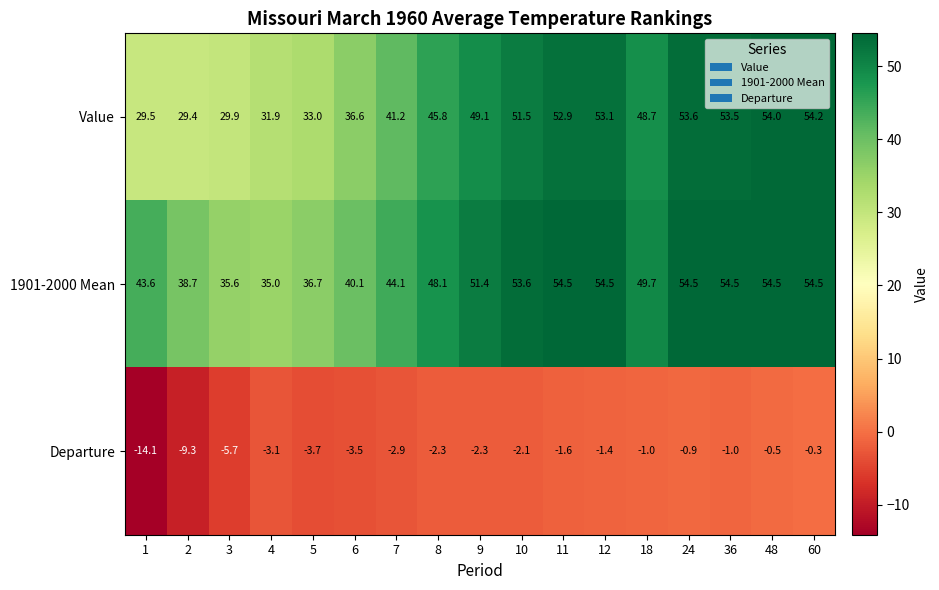

What is the maximum value shown in the chart?

54.5